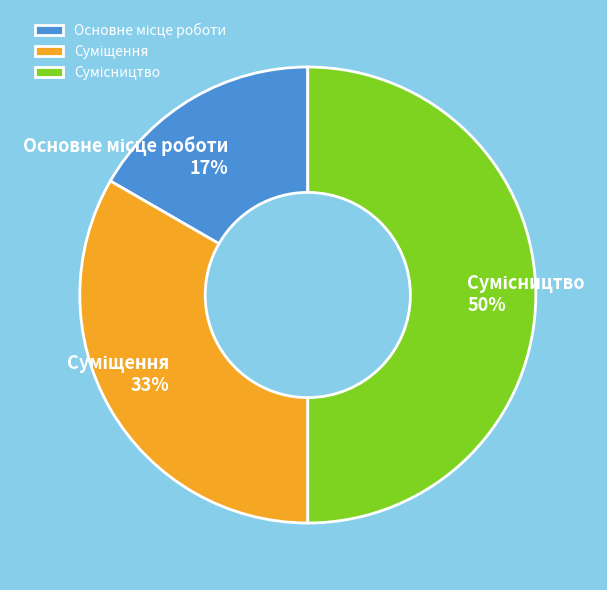

To the nearest percent, what is the difference between the largest and smallest slice percentages?

33%